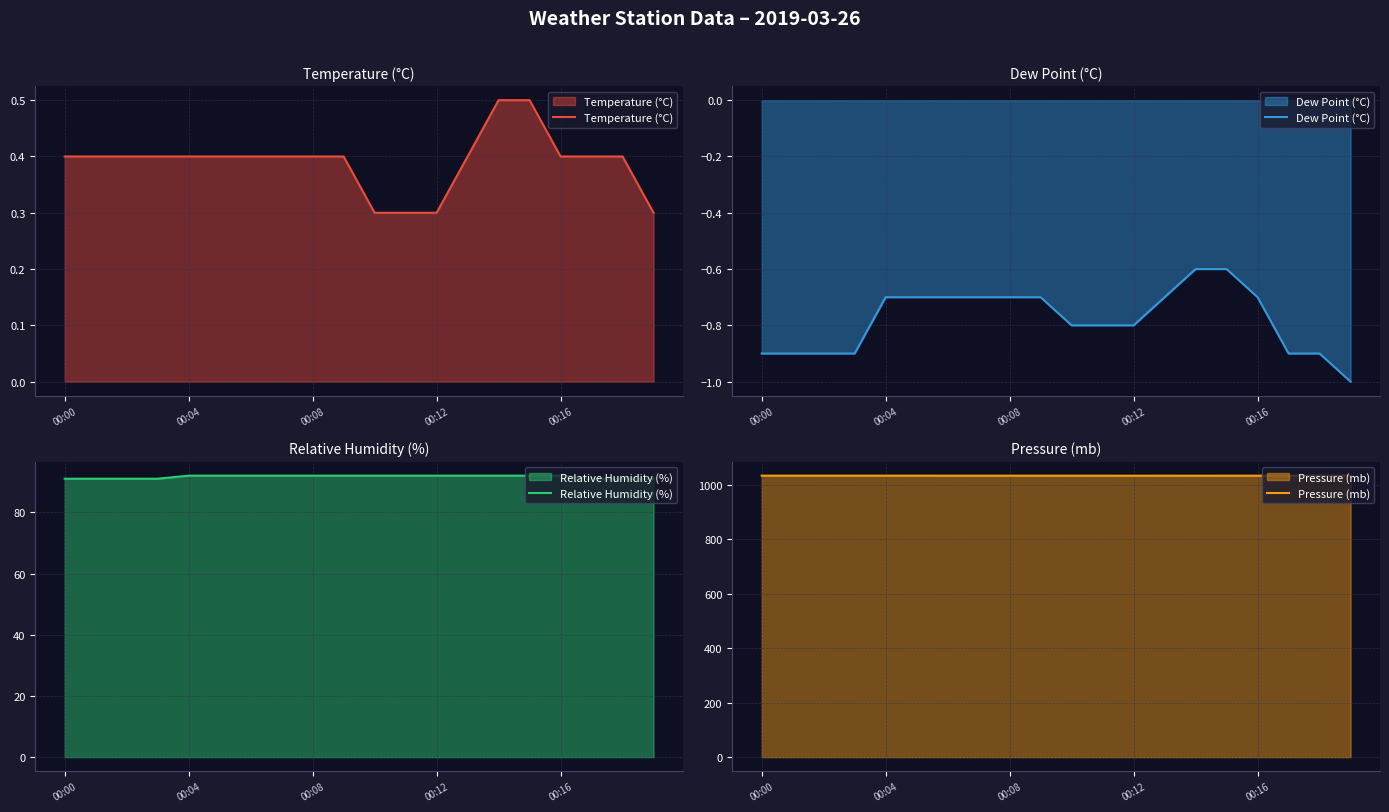

True or false: Pressure (mb) has a value of 251.4 at 10.

False